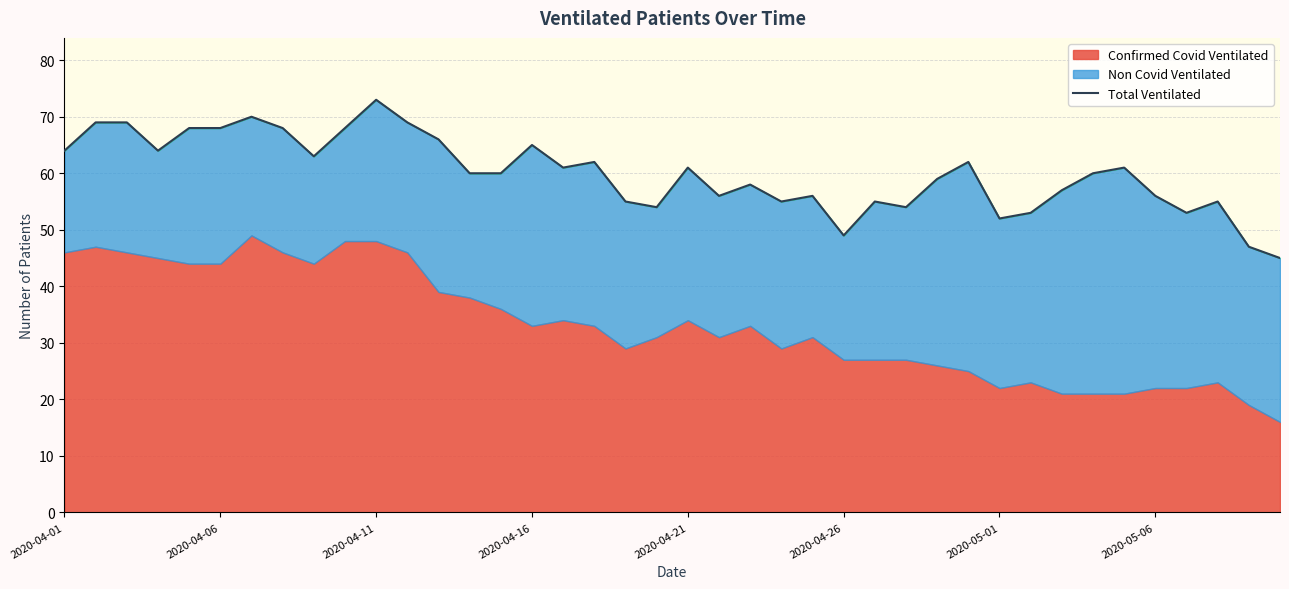

At which category does the chart reach its peak across all series?

2020-04-11